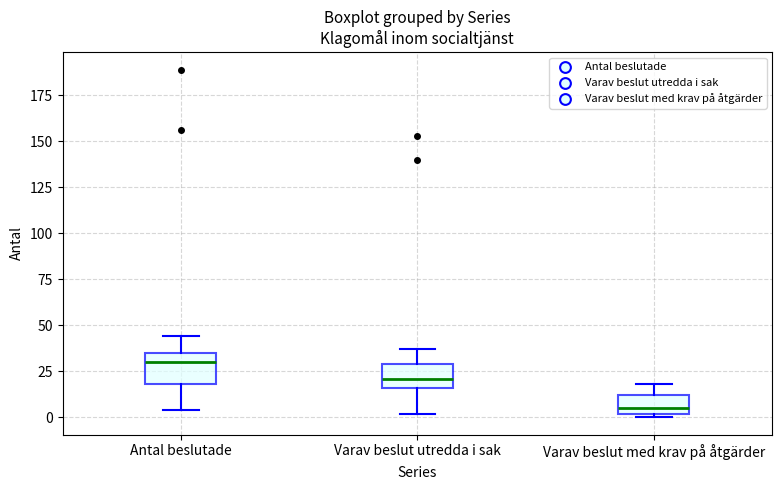

Where does the upper whisker of the box for Antal beslutade end on the y-axis? The values are not printed on the chart, so give them approximately, as read against the axis.

45